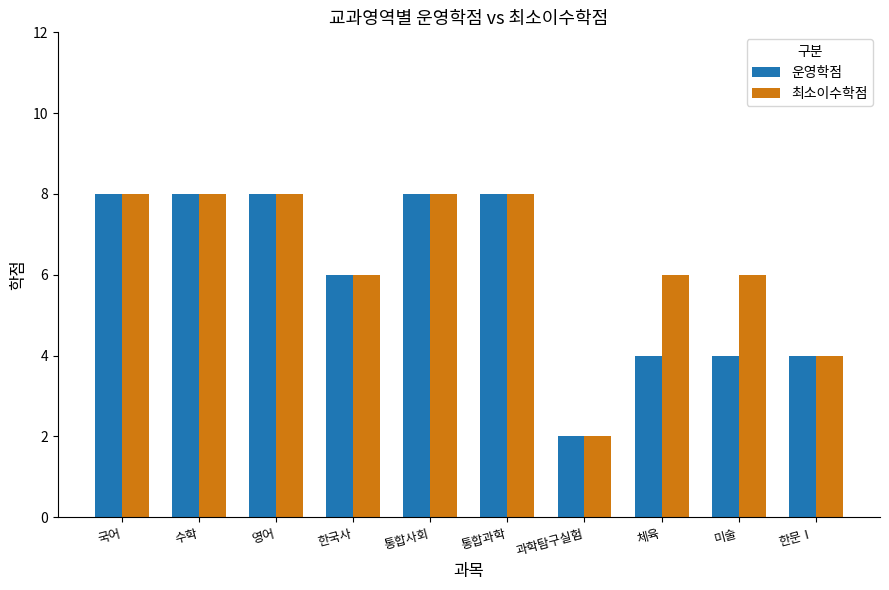

Are the bars grouped side by side (vs. stacked)?

Yes